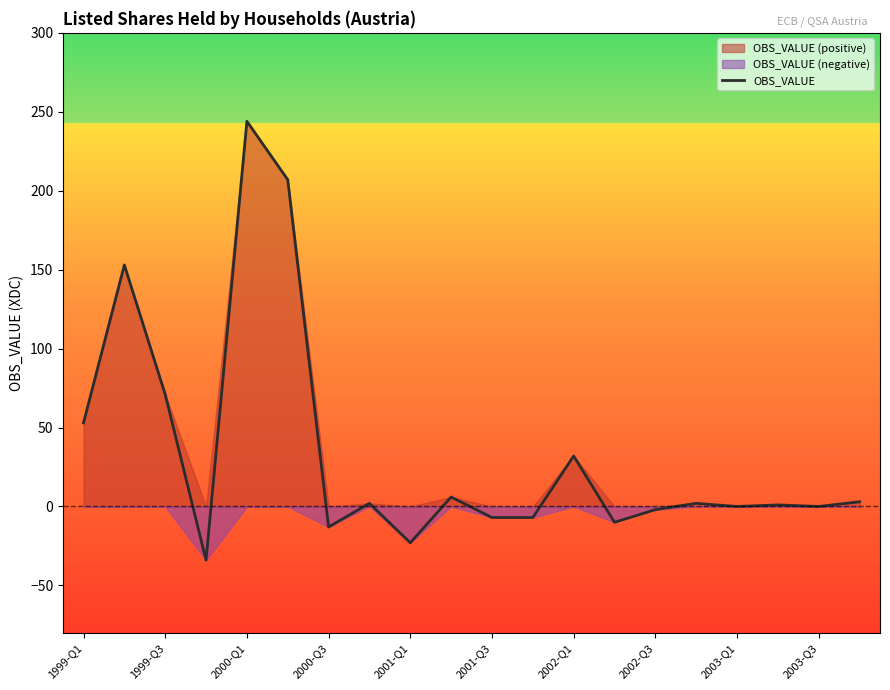

What is the minimum value for OBS_VALUE?

-34